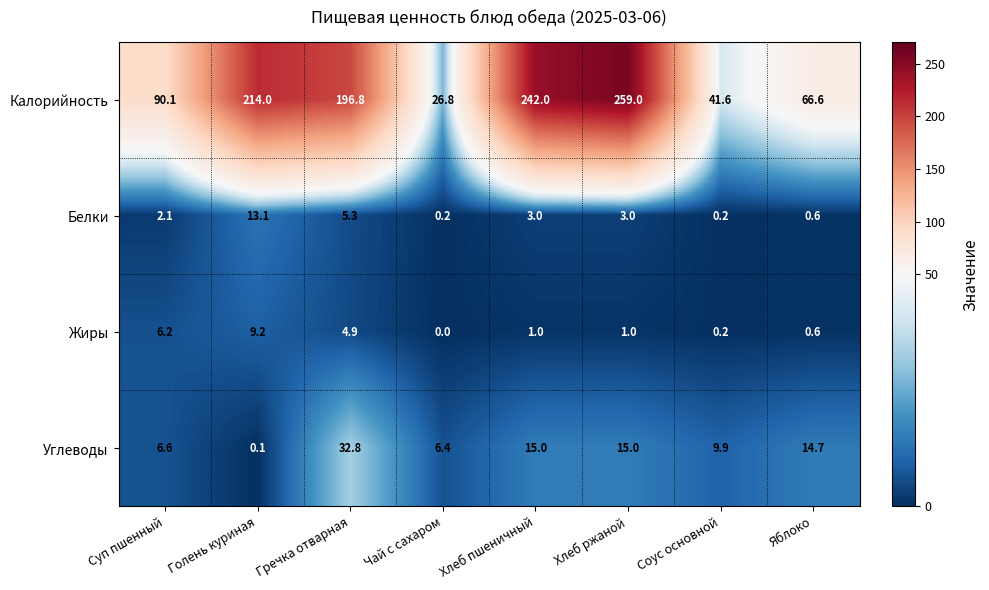

What is the difference between the Жиры values at Яблоко and Чай с сахаром?

0.6